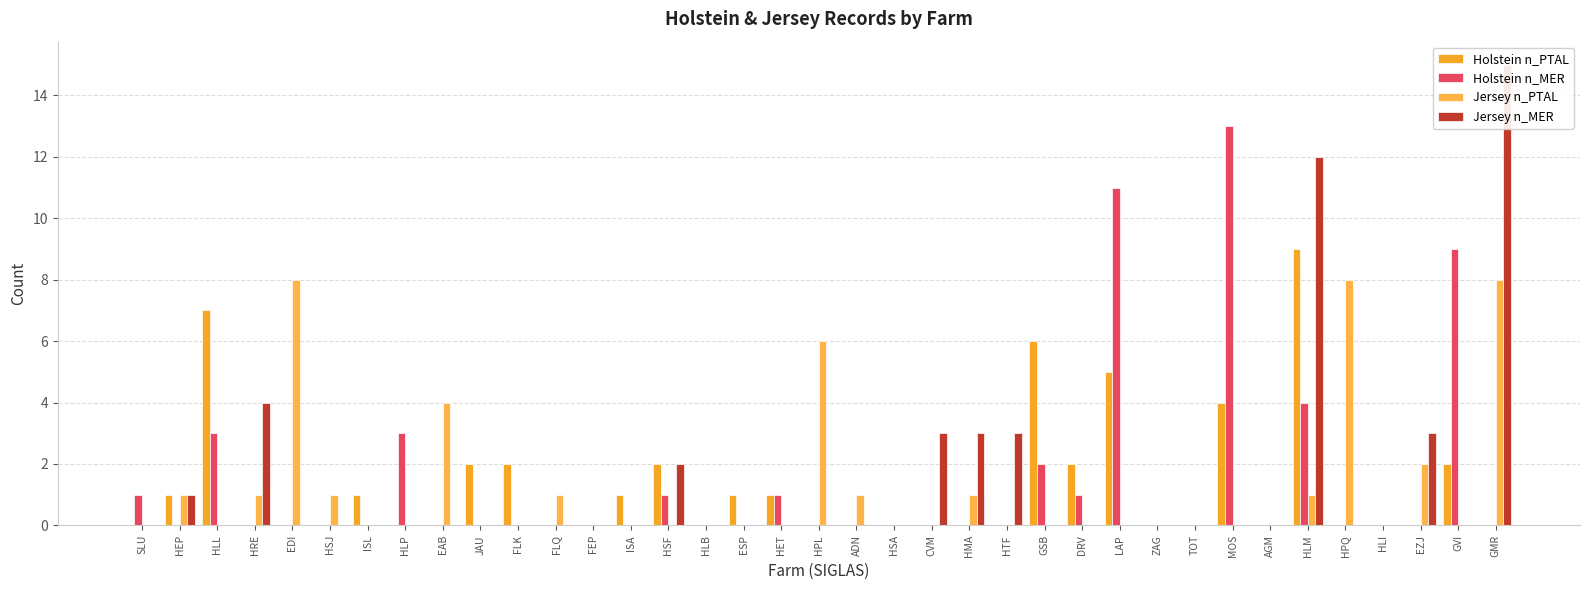

What is the label of the 29th bar from the right?

EAB